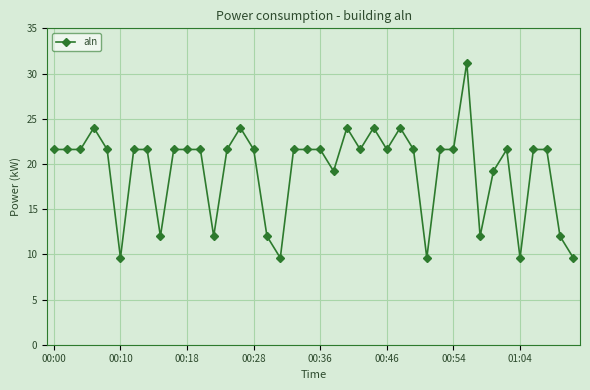

What is the difference between the maximum and minimum values?

21.6